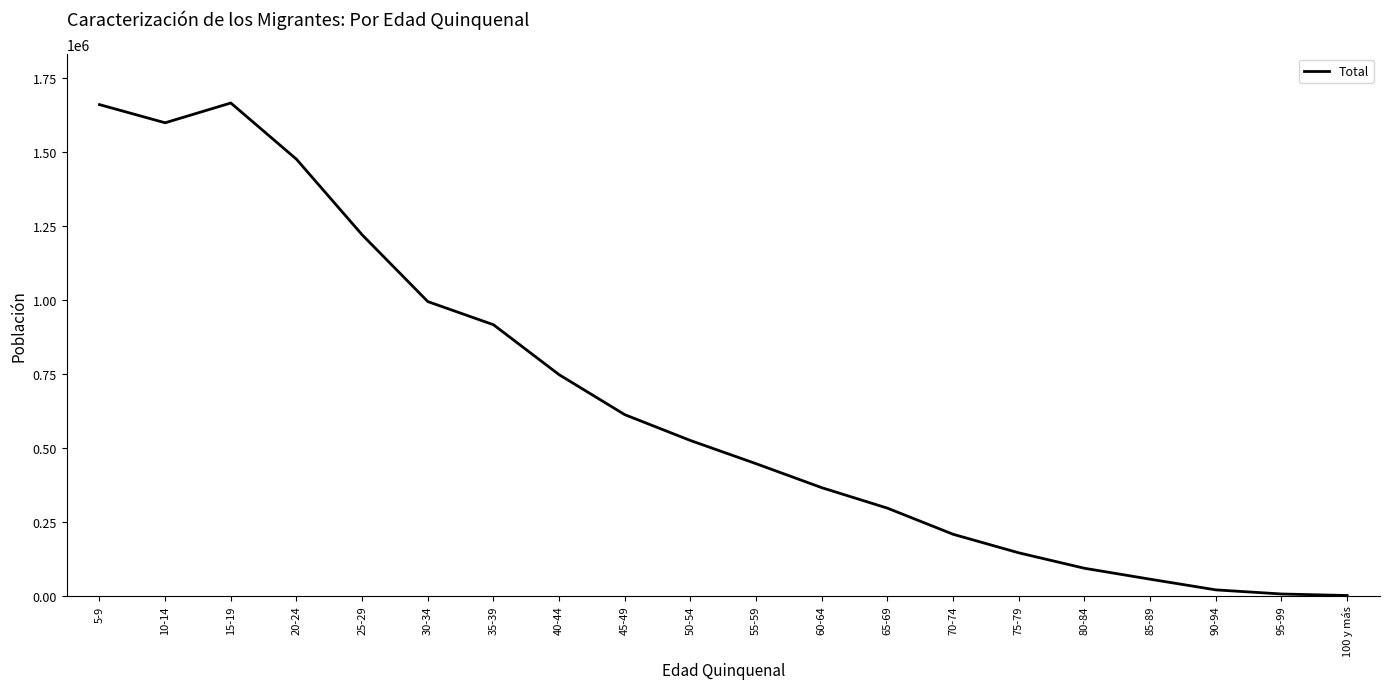

Between 85-89 and 40-44, which is larger?

40-44